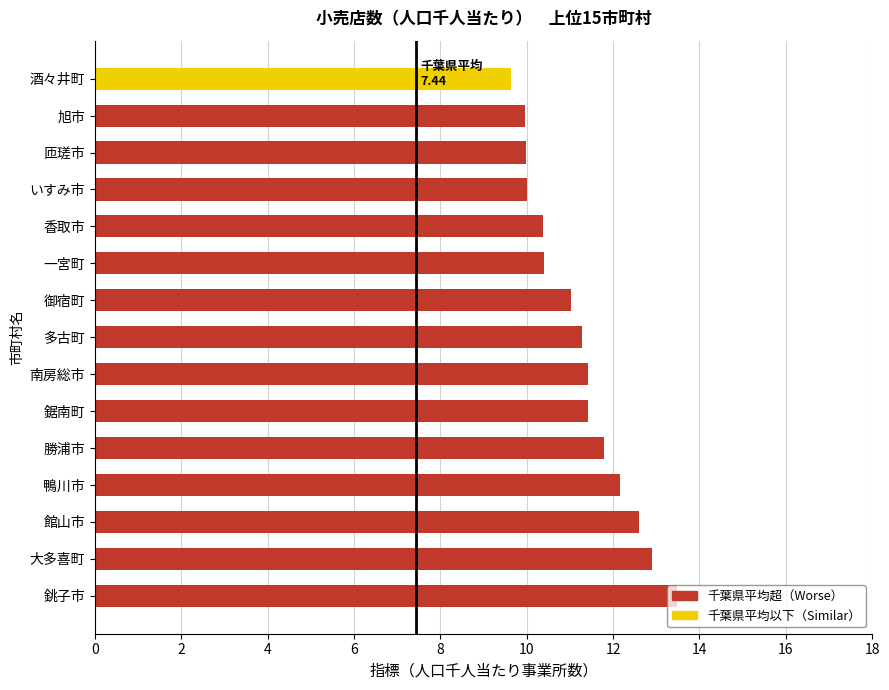

What is the change in value from 一宮町 to 酒々井町?

-0.8